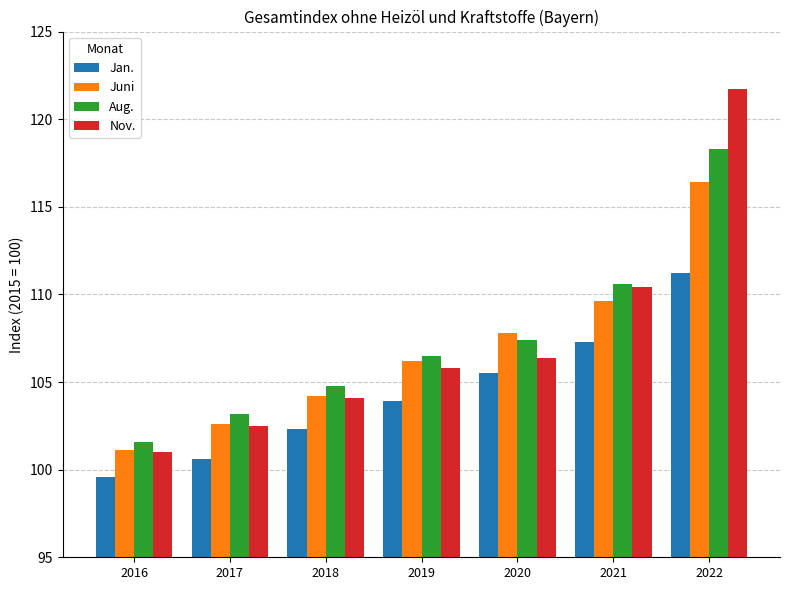

What are all the series names shown in the legend?

Jan., Juni, Aug., Nov.